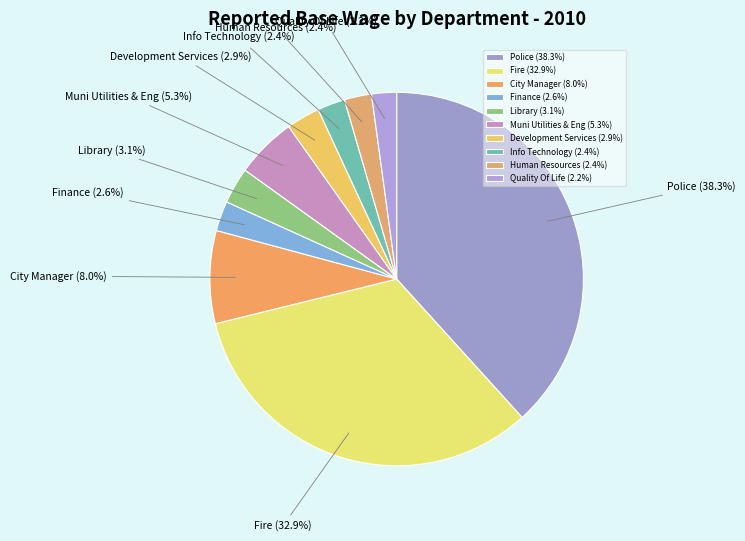

What percentage is NOT represented by Police?

61.7%